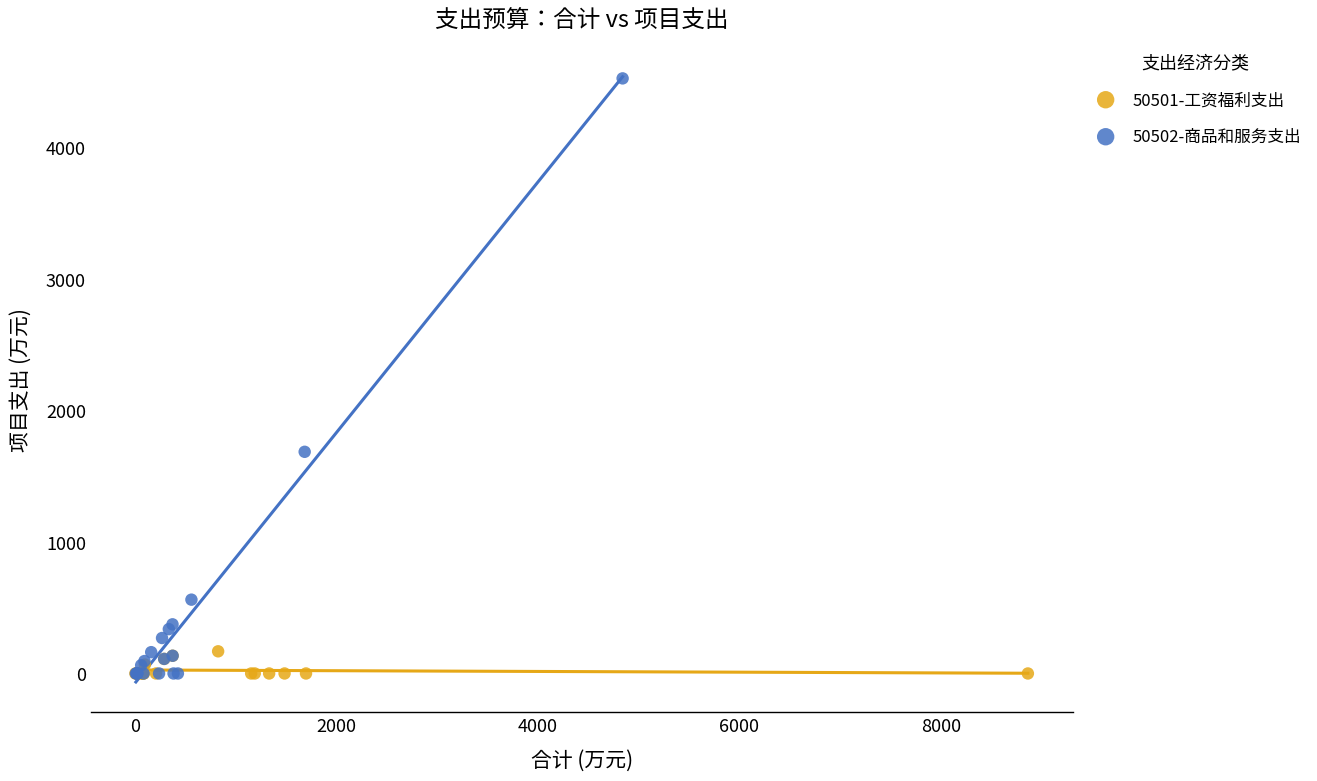

Which series contains the highest Y value?

50502-商品和服务支出